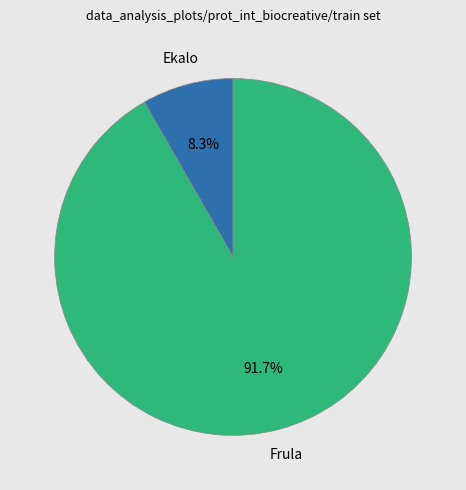

Between Frula and Ekalo, which is larger?

Frula